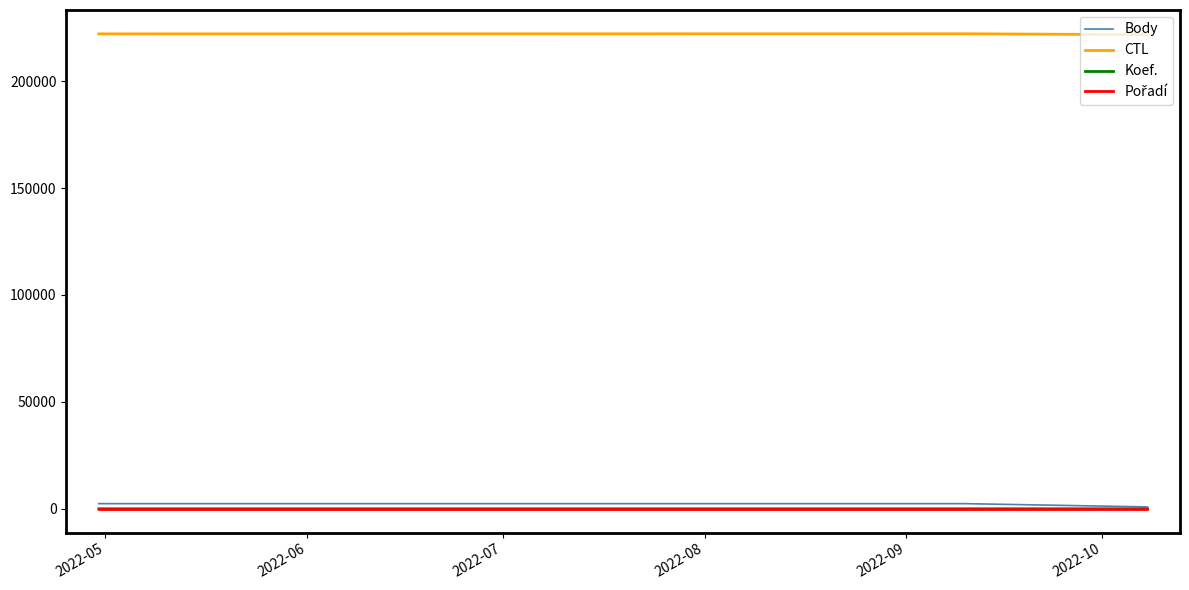

What is the greatest value displayed?

222155